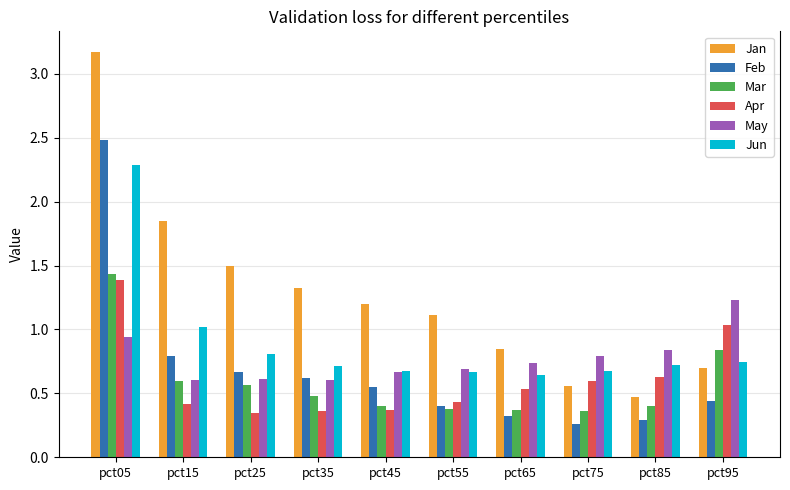

What are all the series names shown in the legend?

Jan, Feb, Mar, Apr, May, Jun